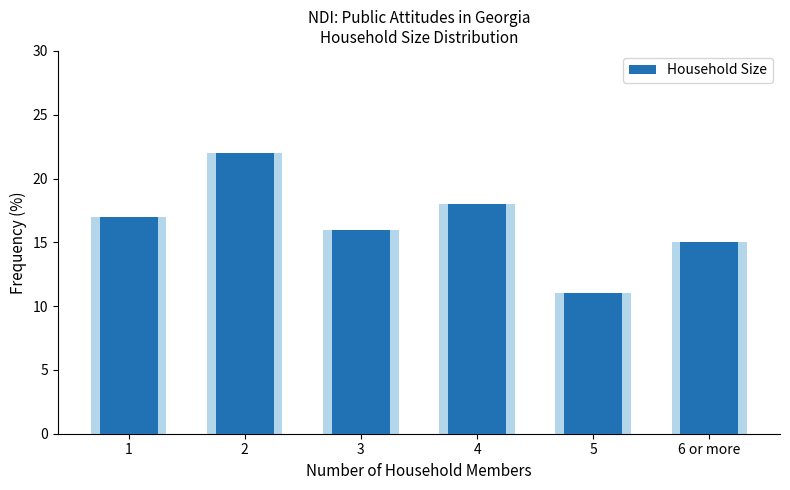

Are the bars horizontal?

No